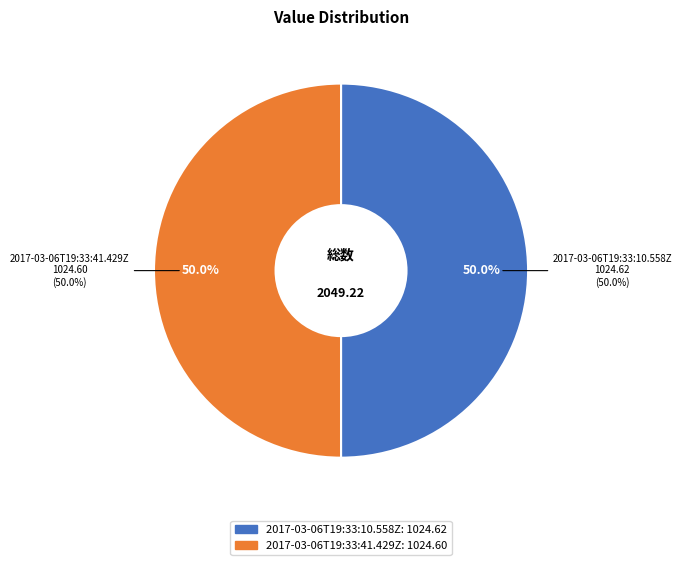

What percentage is NOT represented by 2017-03-06T19:33:10.558Z?

50.0%